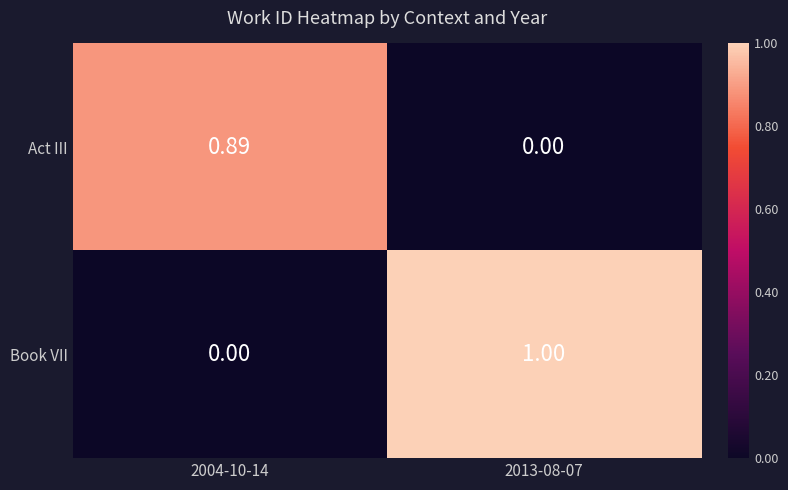

Which series has the widest spread of values?

Book VII